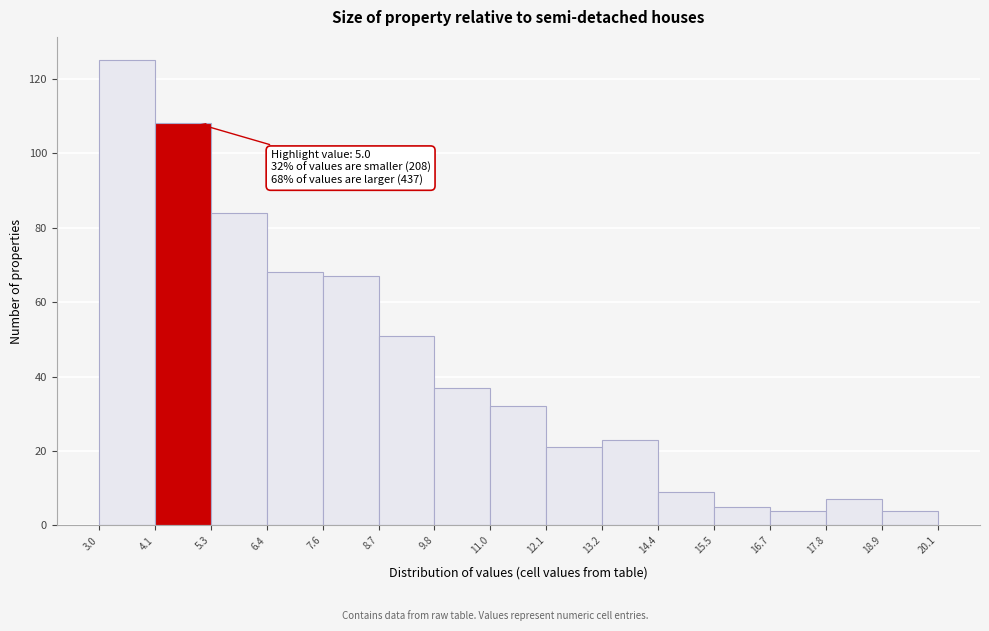

Which range on the x-axis has the tallest bar?

3.0 to 4.1